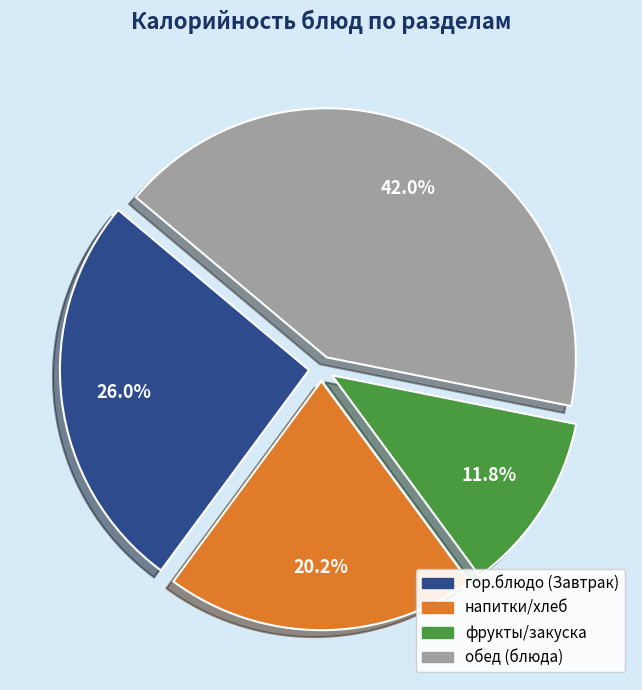

Is there a majority slice in this chart?

No